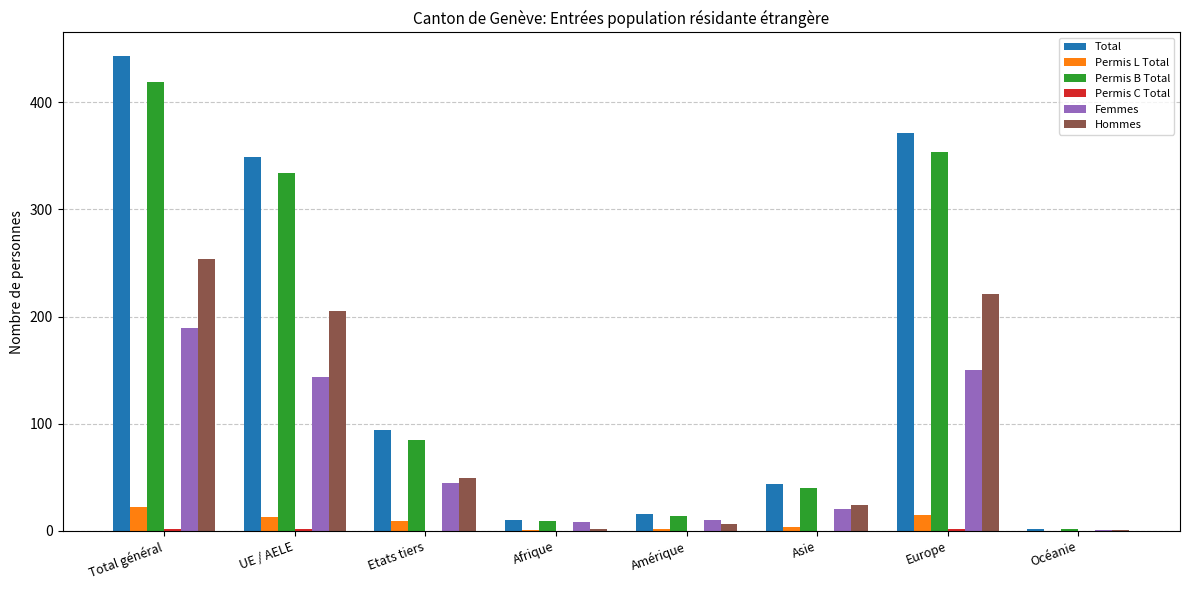

Is the value of Hommes at Afrique greater than the value of Permis B Total at Europe?

No